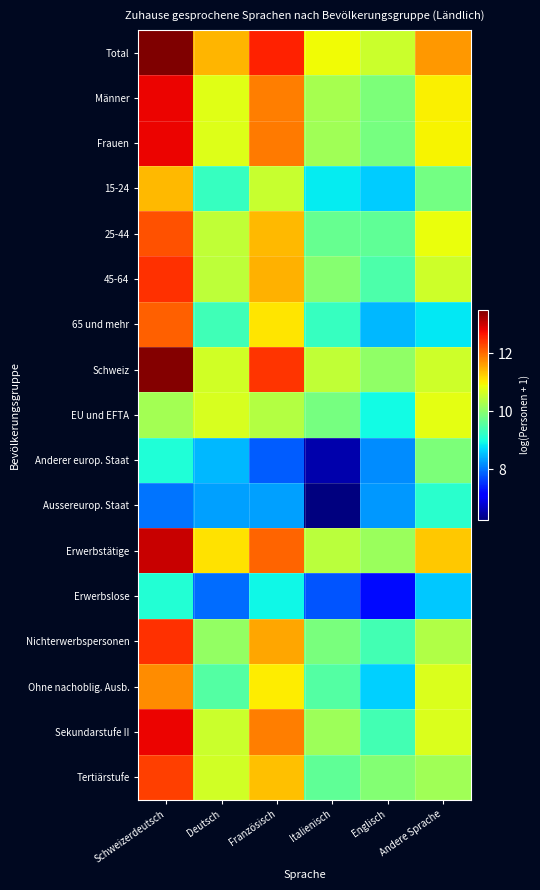

At Schweizerdeutsch, list the series in order from largest to smallest.

Total, Schweiz, Erwerbstätige, Sekundarstufe II, Frauen, Männer, 45-64, Nichterwerbspersonen, Tertiärstufe, 25-44, 65 und mehr, Ohne nachoblig. Ausb., 15-24, EU und EFTA, Erwerbslose, Anderer europ. Staat, Aussereurop. Staat